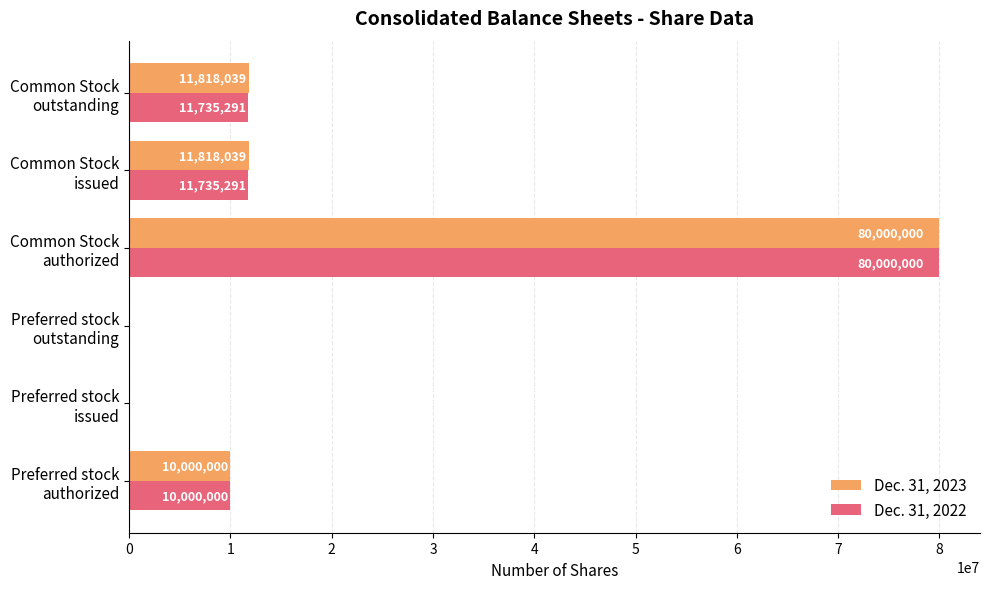

What are all the series names shown in the legend?

Dec. 31, 2023, Dec. 31, 2022